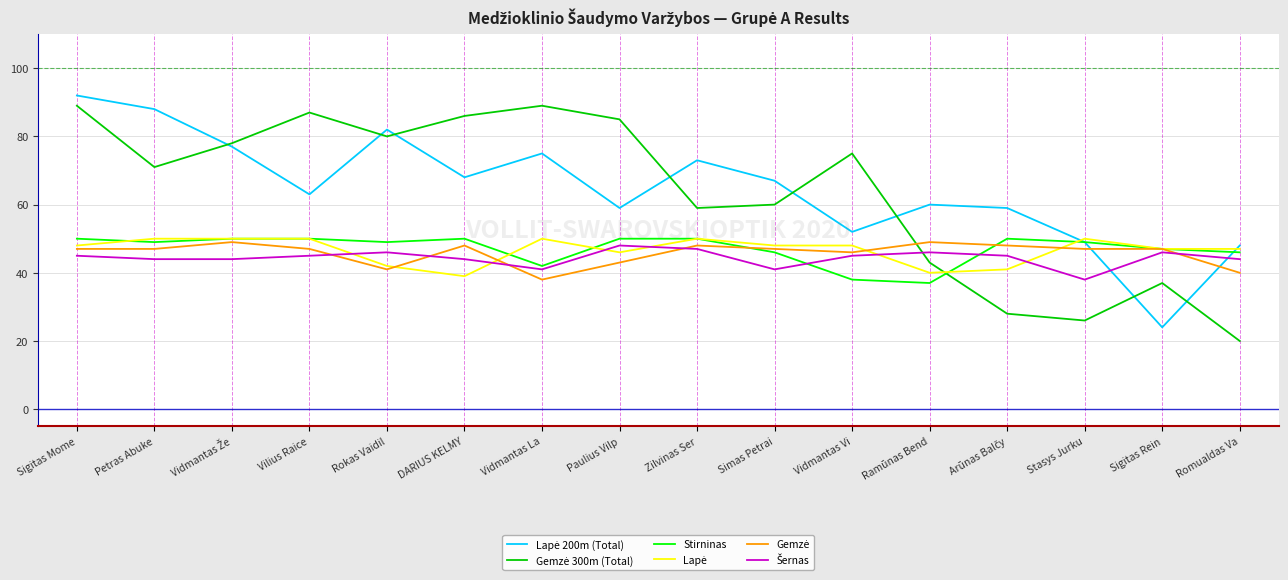

What is the total value across all series at Simas Petrai?

309